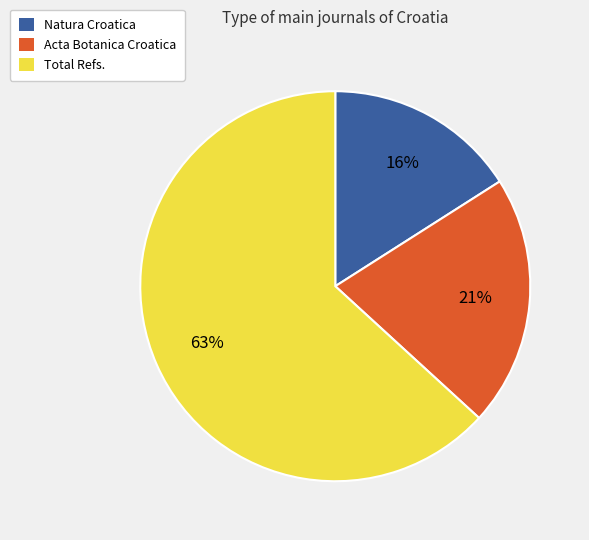

To the nearest percent, what is the difference between the largest and smallest slice percentages?

47%